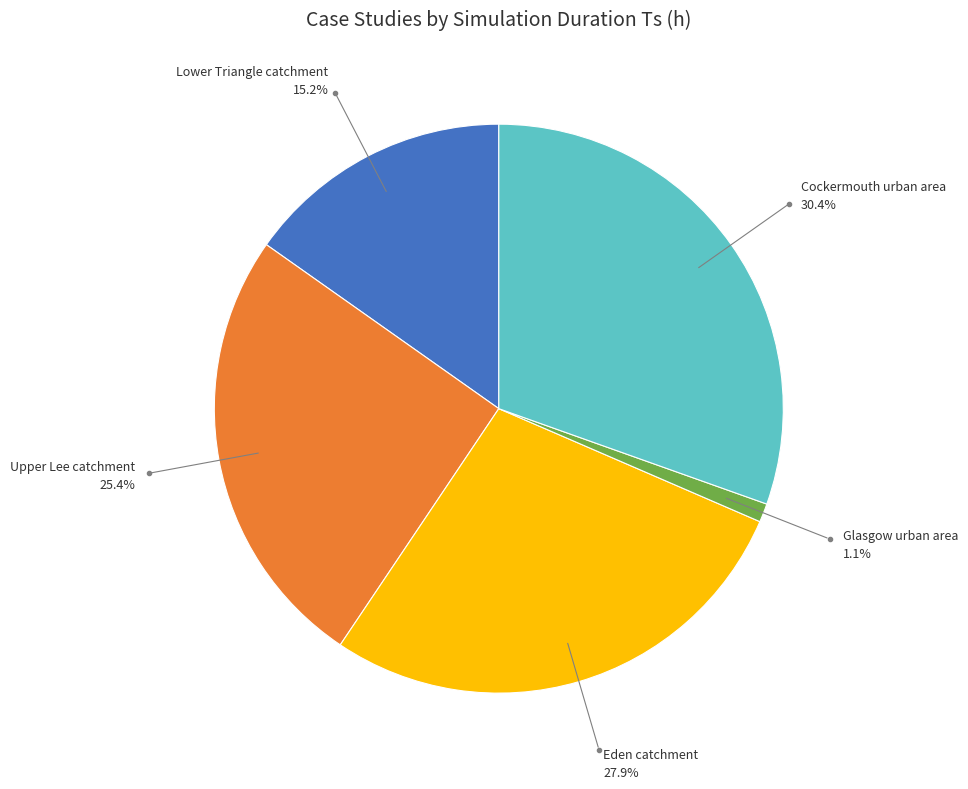

How many segments does this pie chart have?

5